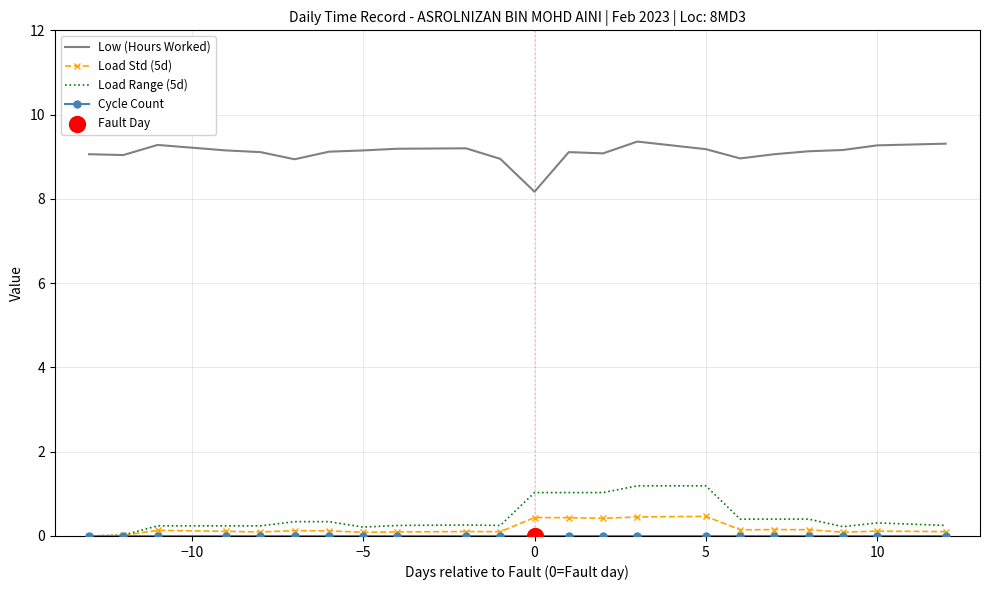

Which series has the largest total across all categories?

Low (Hours Worked)